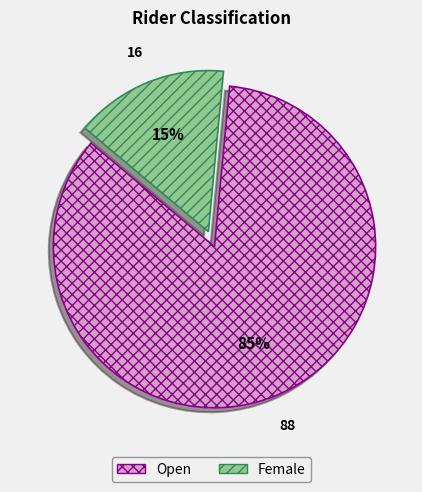

Is it true that Open is 85% of the pie?

True